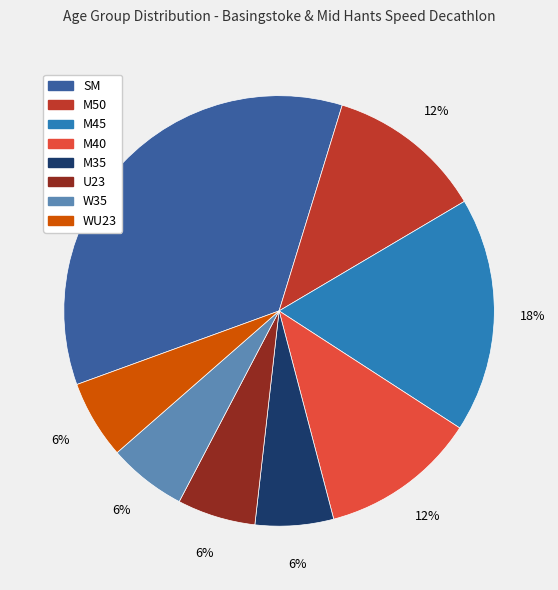

How many segments does this pie chart have?

8